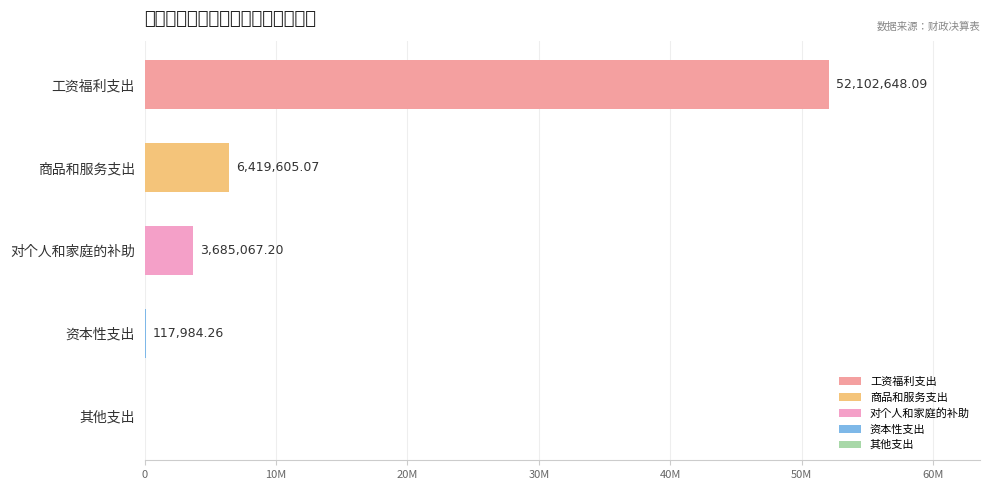

Are the bars horizontal?

Yes